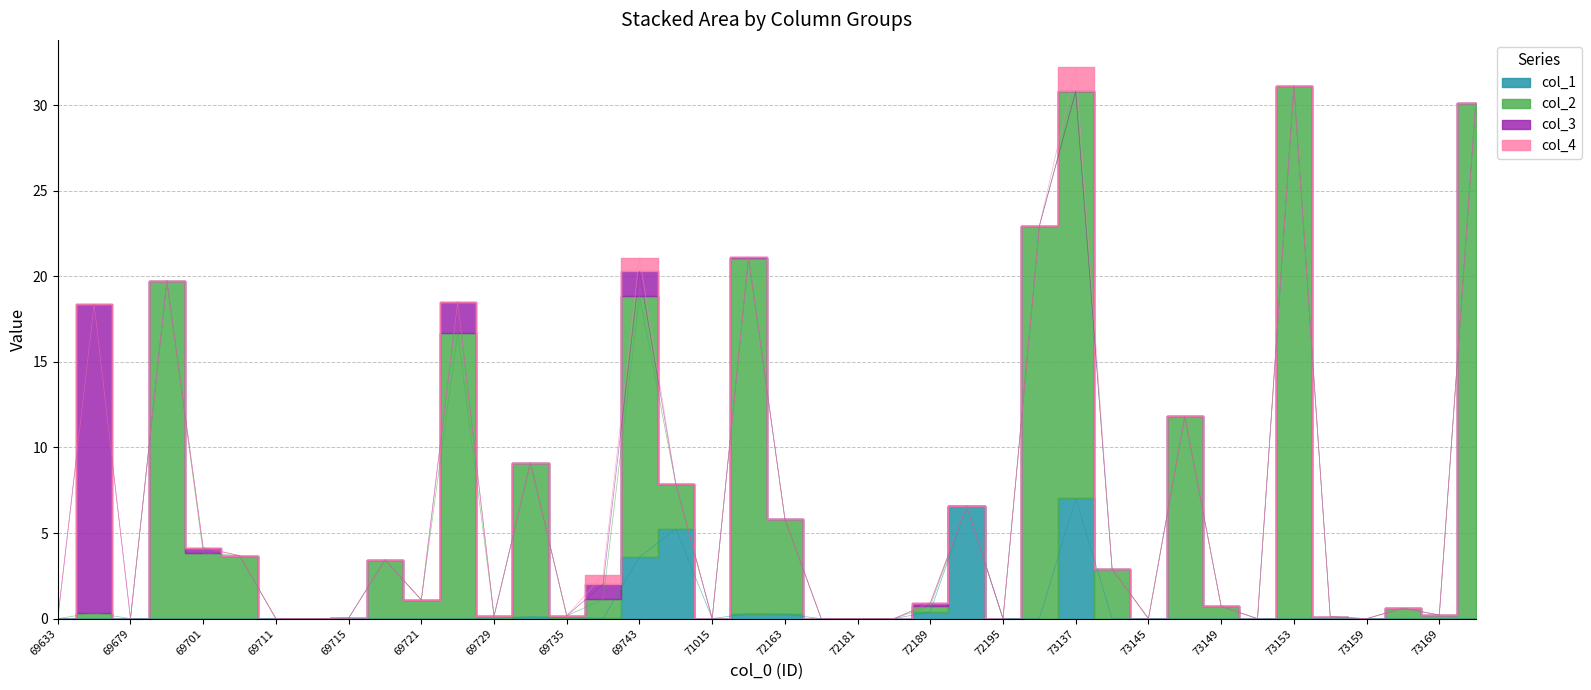

How many lines are shown in the chart?

2